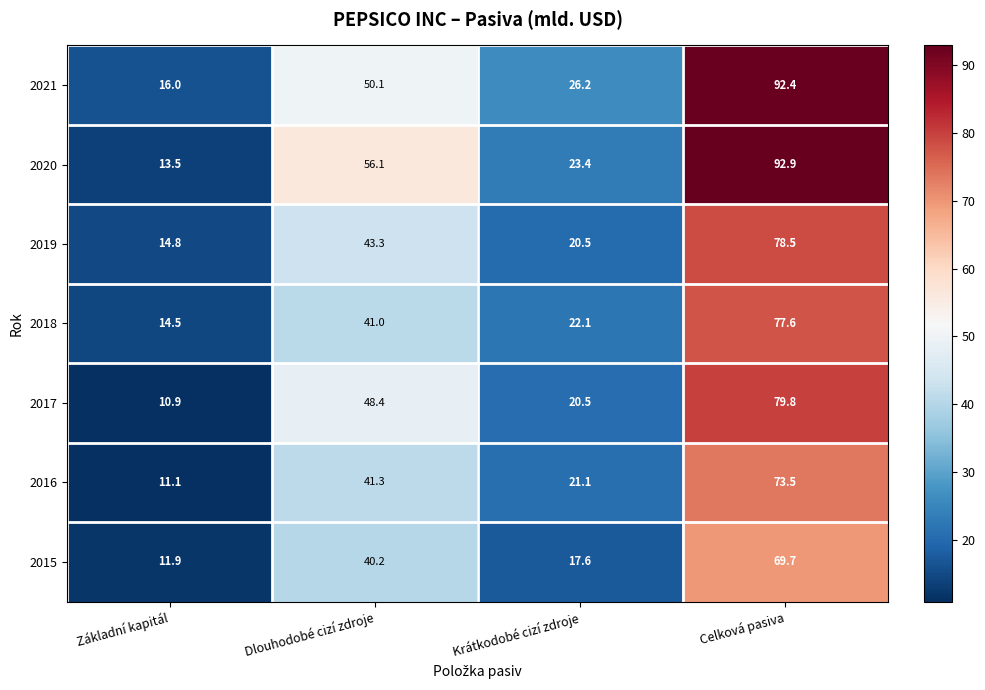

Which series has the largest range (max minus min)?

2020